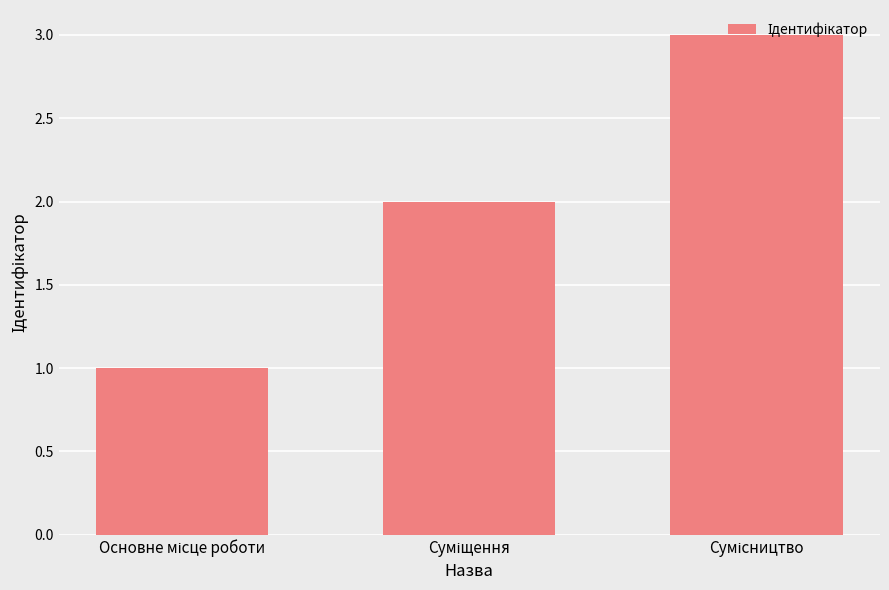

What is the greatest value displayed?

3